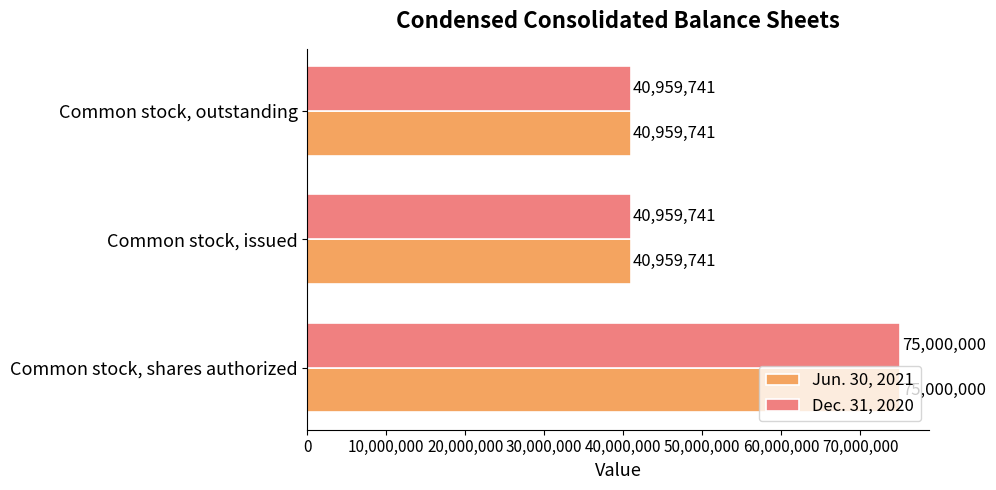

True or false: Jun. 30, 2021 has a value of 63075577 at Common stock, outstanding.

False